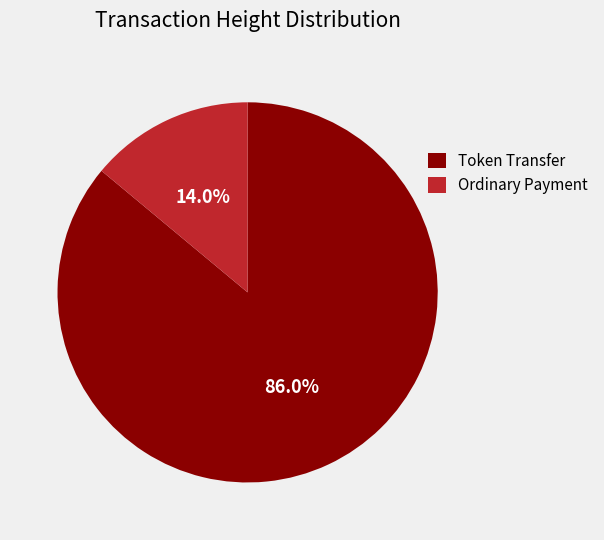

Do Ordinary Payment and Token Transfer together represent more than half of the pie?

Yes